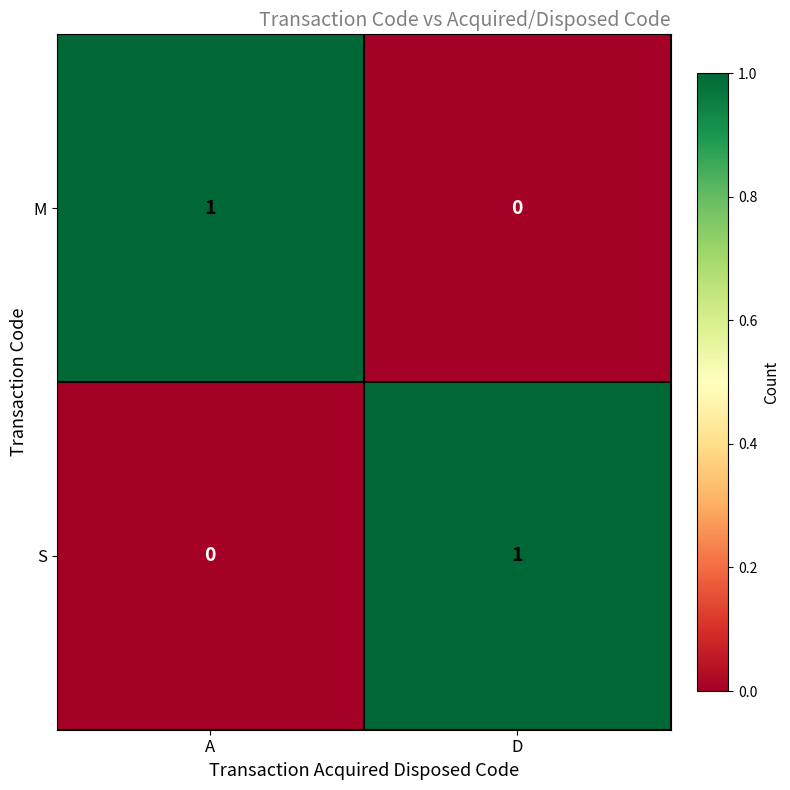

Reading left to right, transcribe all the data shown in this chart.

M: A=1	D=0
S: A=0	D=1